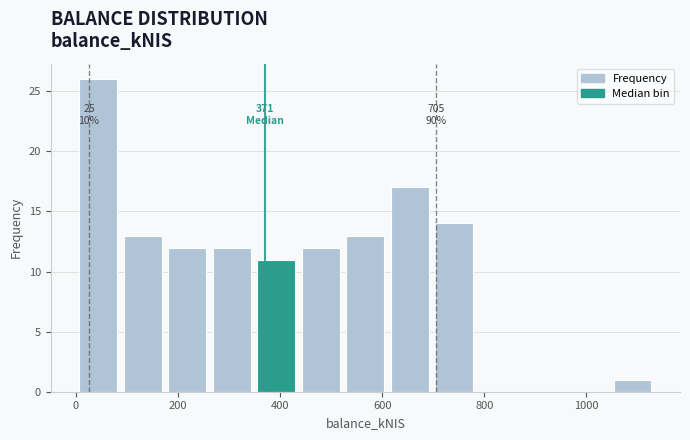

Which range on the x-axis has the tallest bar?

0 to 80